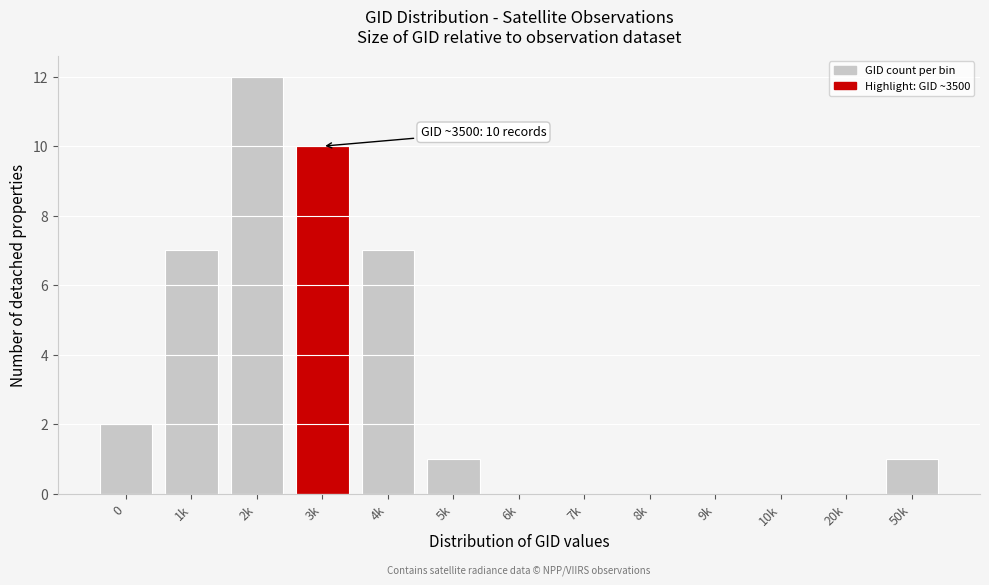

Reading right to left, what are all the values shown in this chart?

50k=1	20k=0	10k=0	9k=0	8k=0	7k=0	6k=0	5k=1	4k=7	3k=10	2k=12	1k=7	0=2